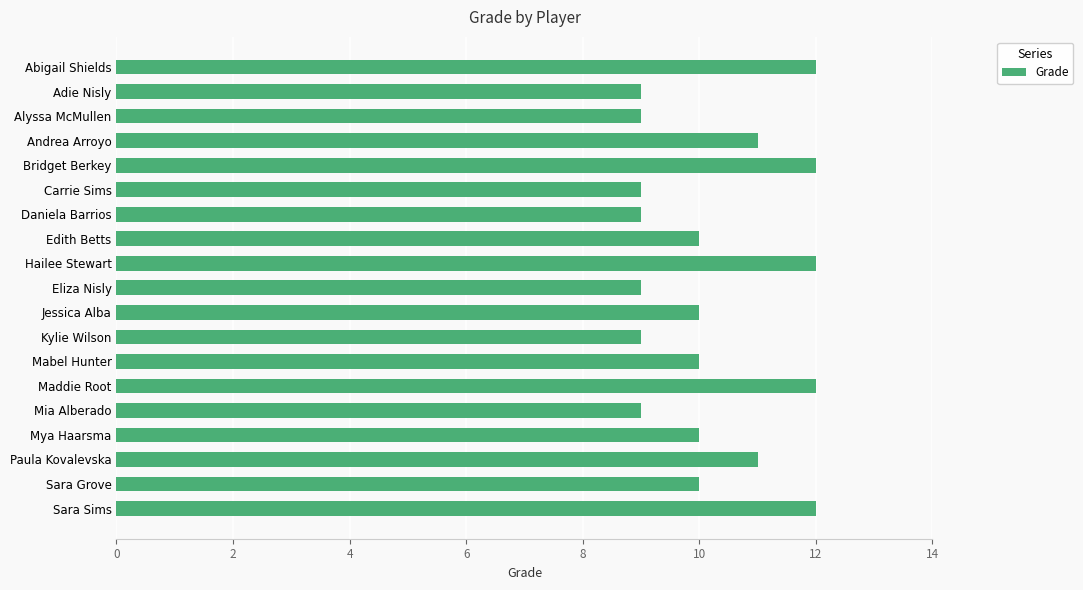

What value does the data have at Edith Betts?

10